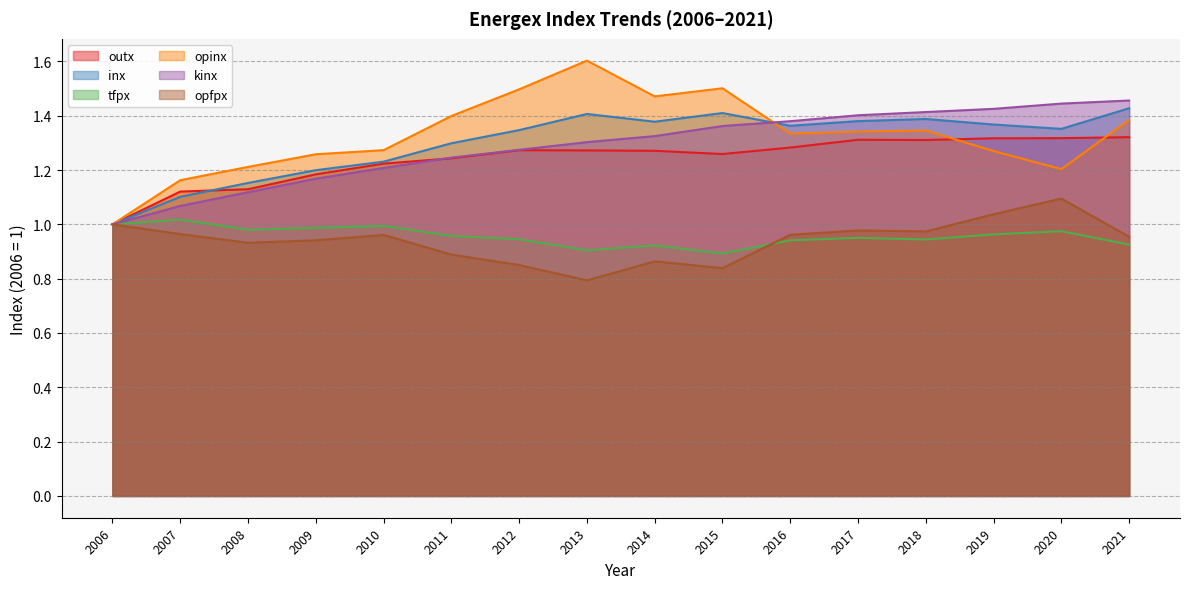

What is the difference between the inx values at 2014 and 2007?

0.3